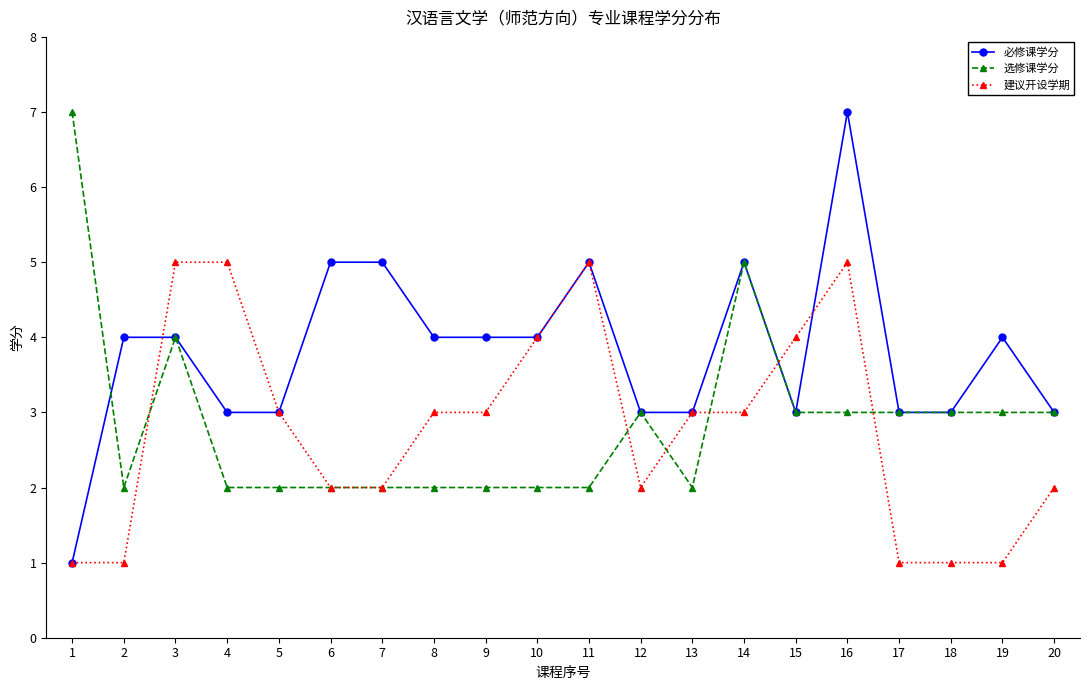

What is the maximum value shown in the chart?

7